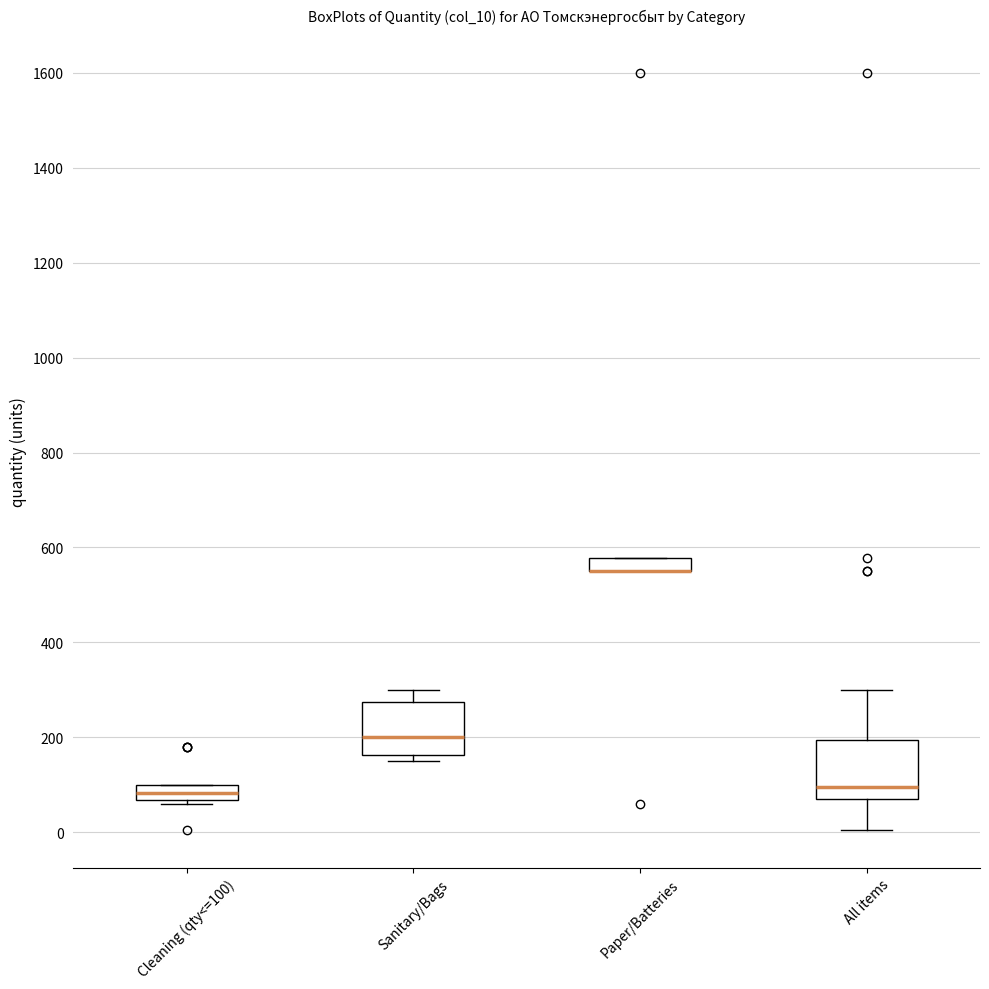

Where is the upper edge of the box for Paper/Batteries on the y-axis? The values are not printed on the chart, so give them approximately, as read against the axis.

580